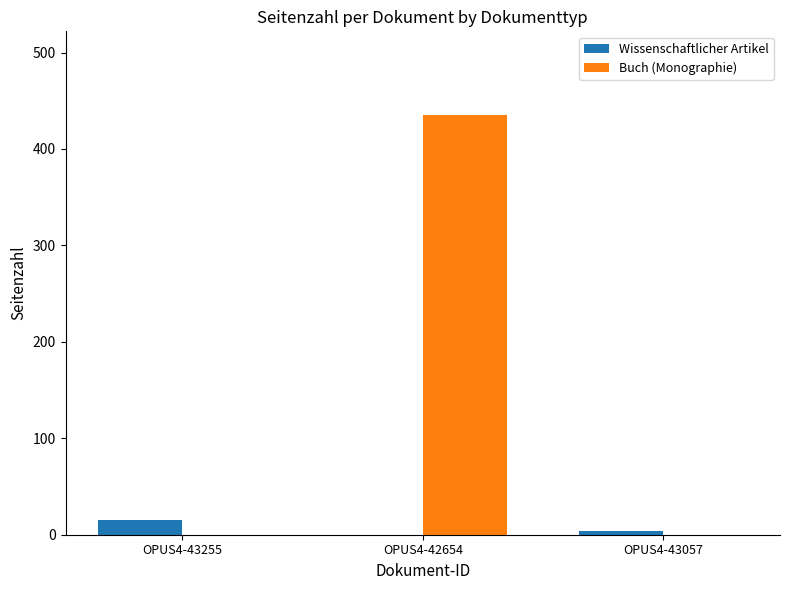

Between OPUS4-42654 and OPUS4-43057, which series saw the biggest shift?

Buch (Monographie)